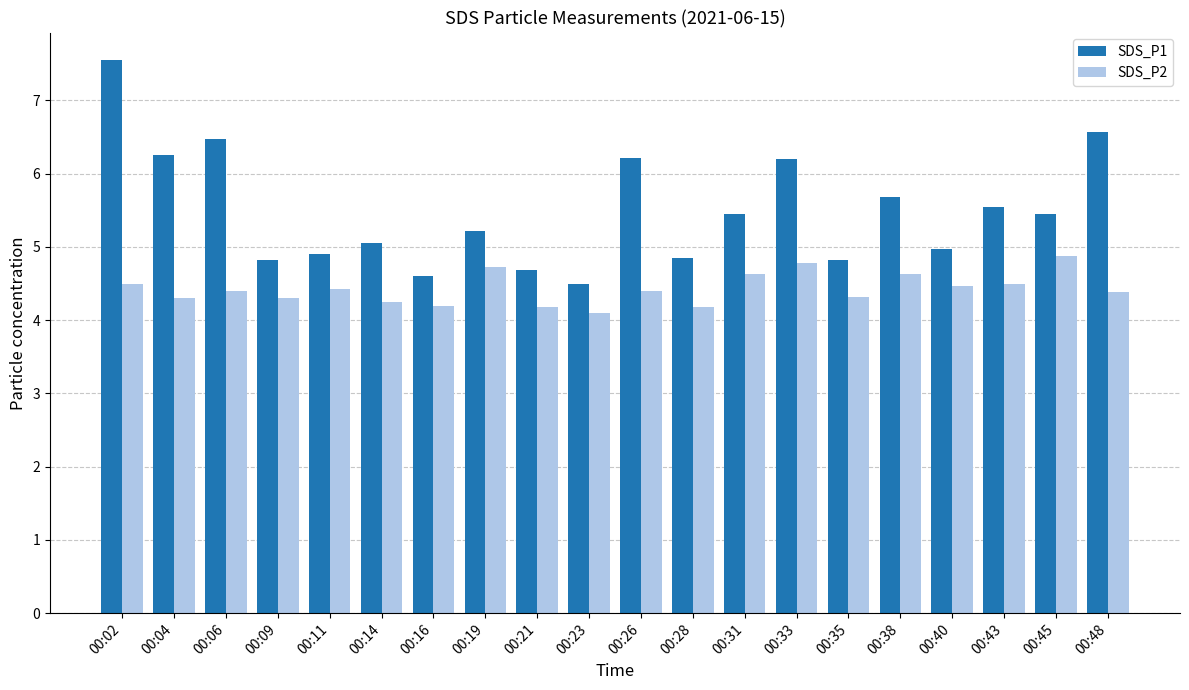

True or false: SDS_P2 has a value of 4.4 at 00:06.

True